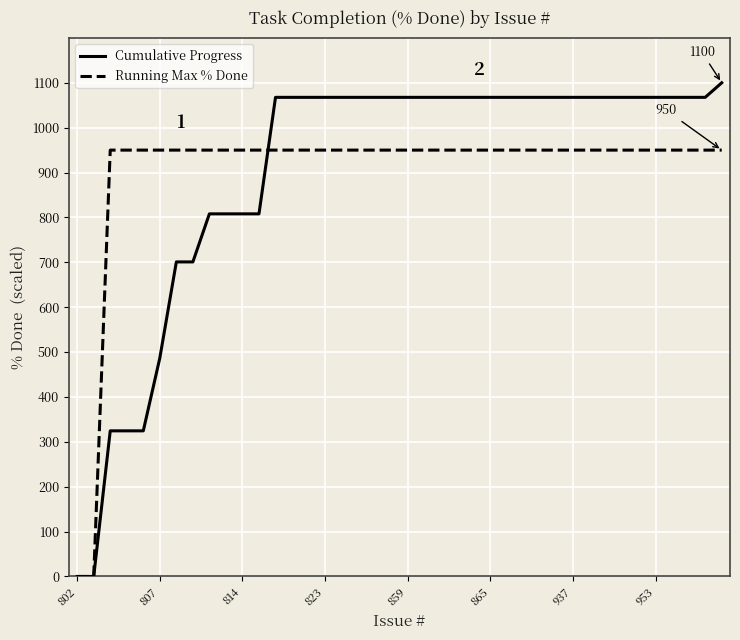

Which series has the largest range (max minus min)?

Cumulative Progress